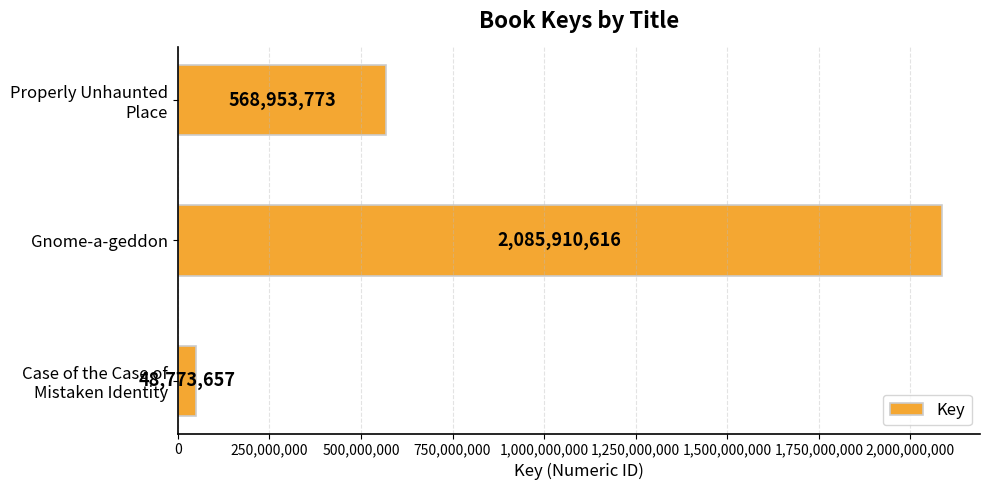

Reading bottom to top, extract all data points from this chart.

48773657	2085910616	568953773